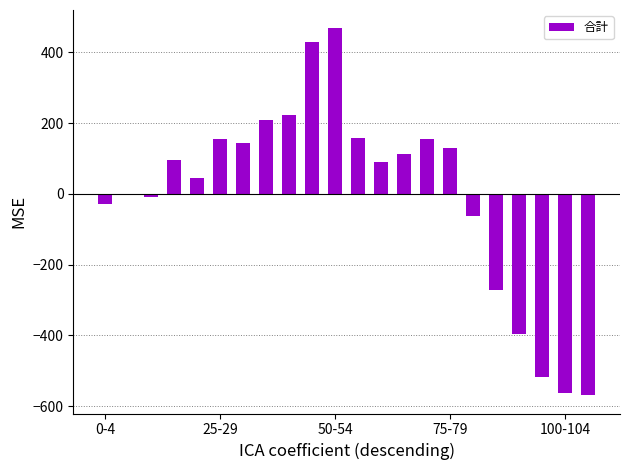

What is the greatest value displayed?

467.9